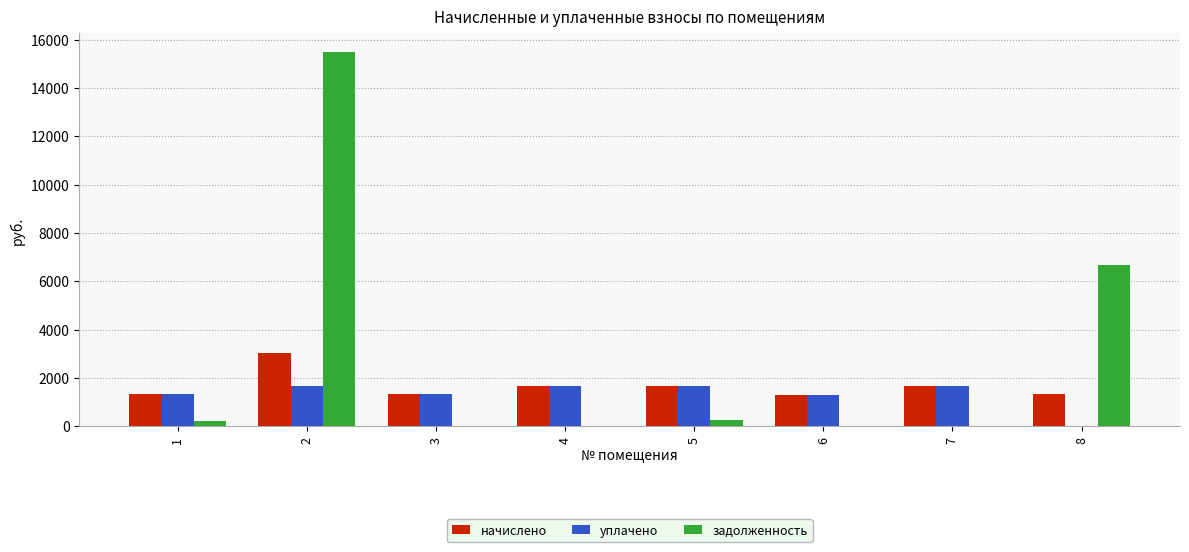

How many groups of bars are there?

8